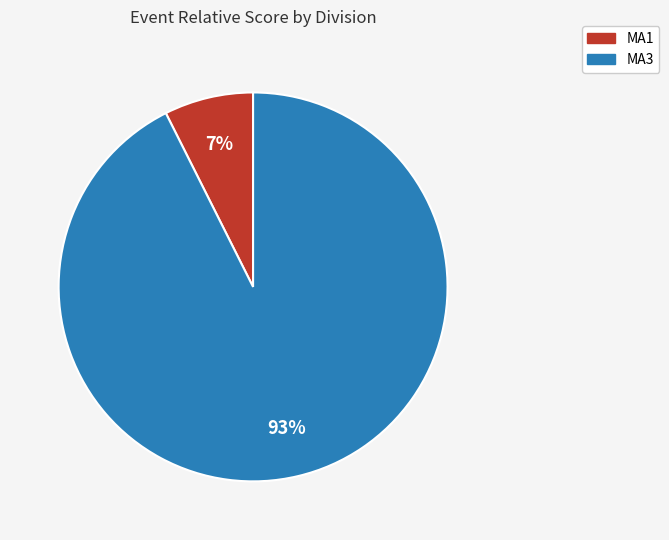

Is there any slice that represents more than half of the pie?

Yes